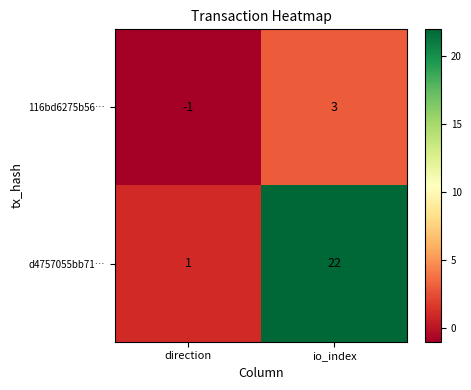

What is the average value of the d4757055bb71… series?

12